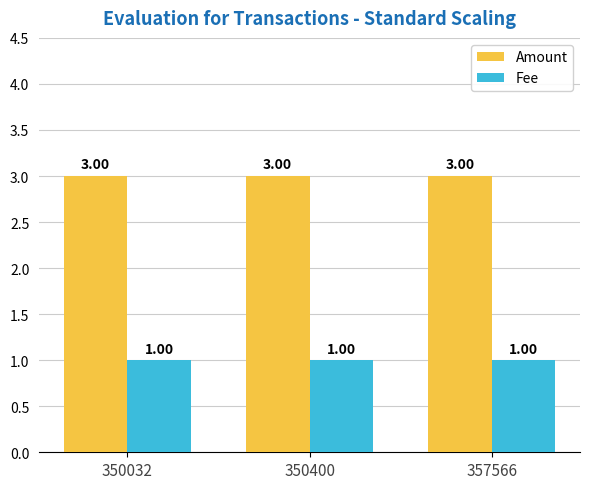

List the series in order of their overall mean, highest first.

Amount, Fee